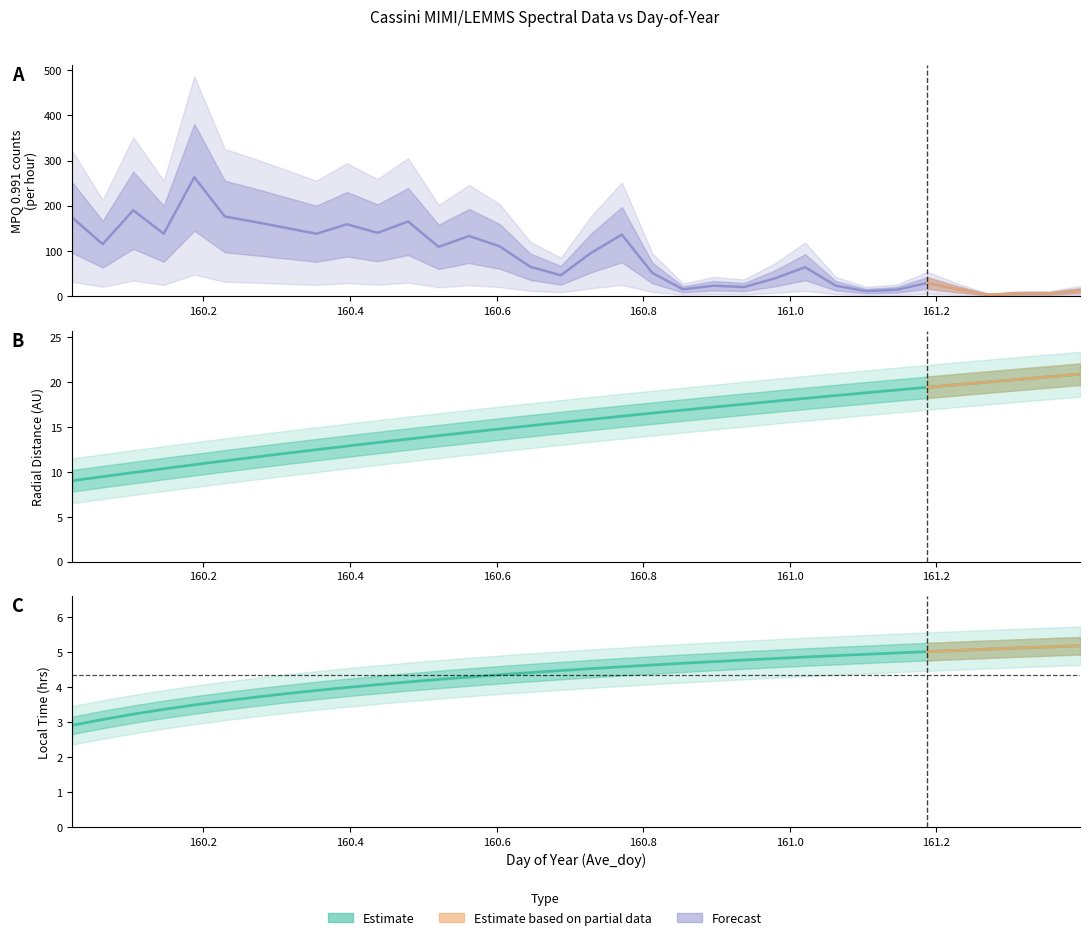

Which series has the largest range (max minus min)?

MPQ_0.991